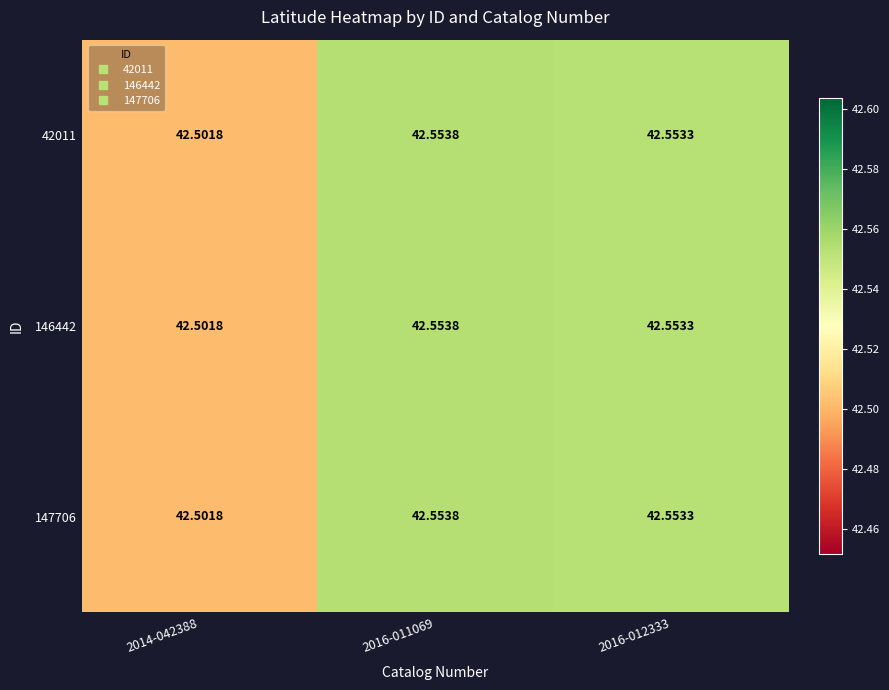

Is the value of 147706 at 2016-011069 greater than the value of 146442 at 2014-042388?

Yes